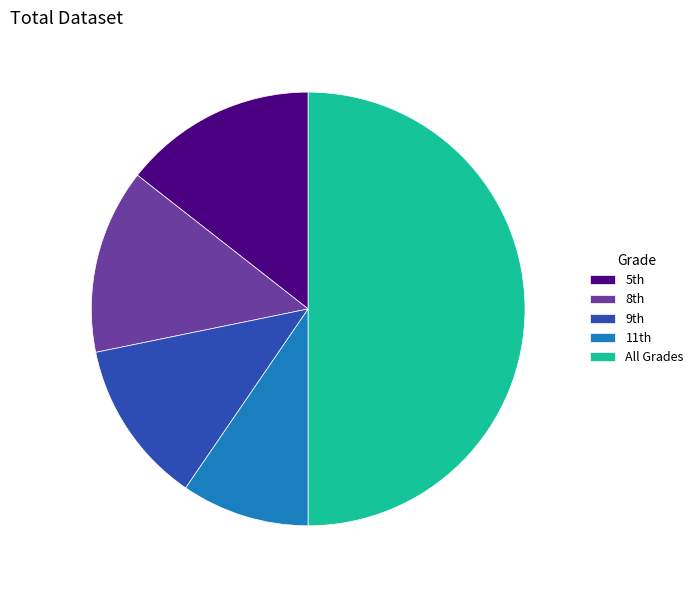

True or false: All Grades accounts for 42% of the total.

False